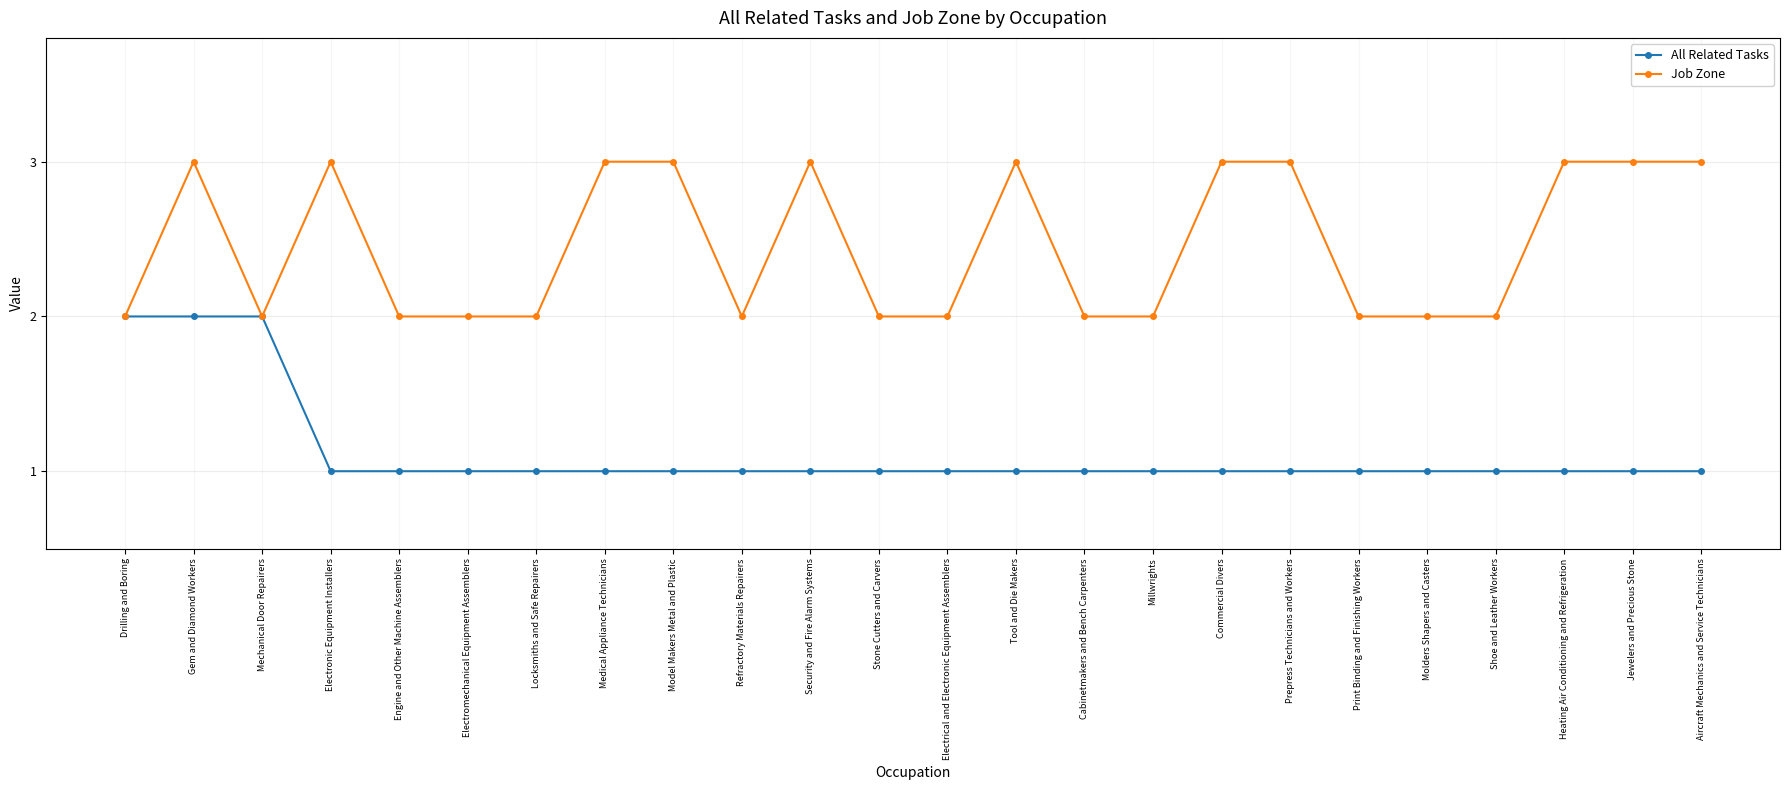

List the series in order of their overall mean, highest first.

Job Zone, All Related Tasks